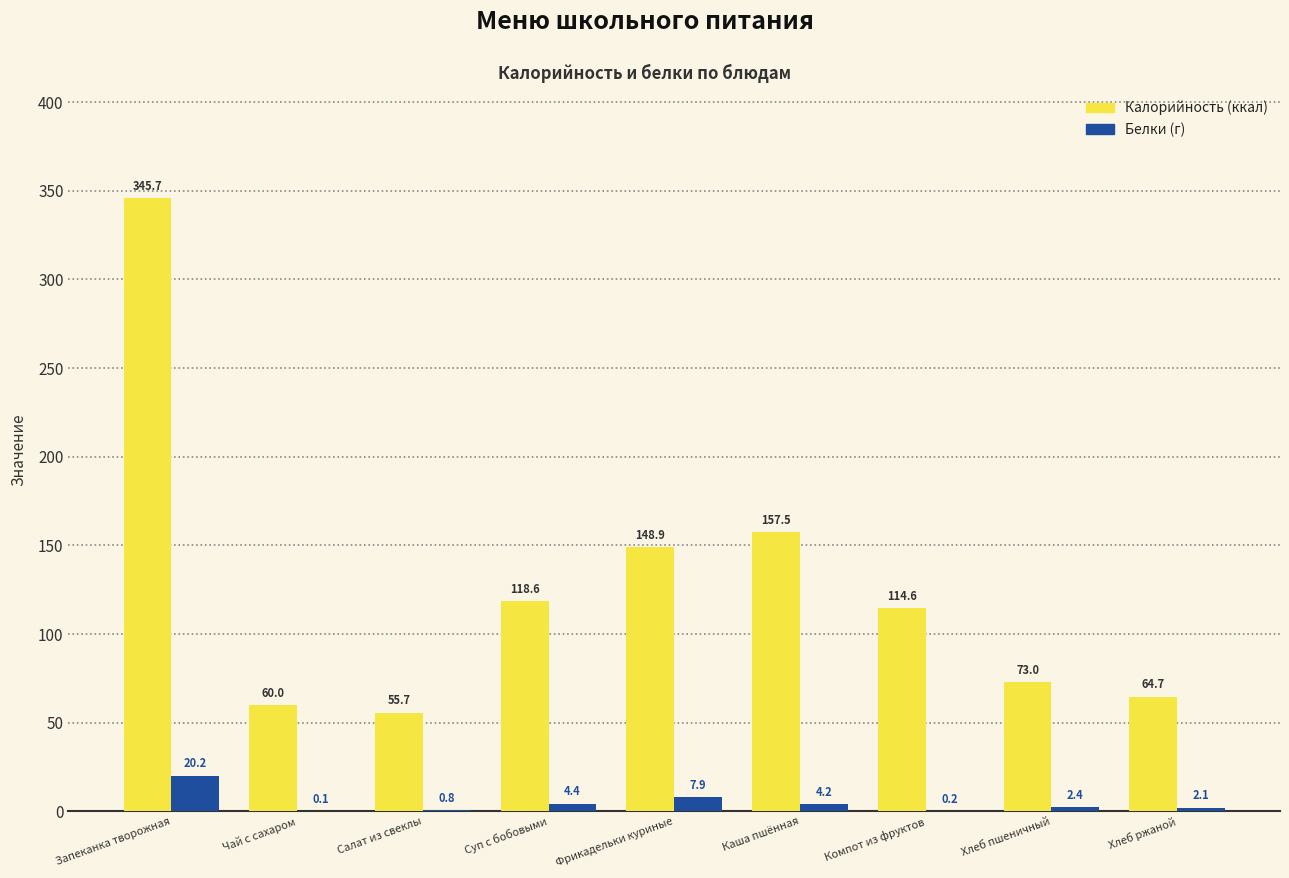

Which label corresponds to the largest value in the chart?

Запеканка творожная